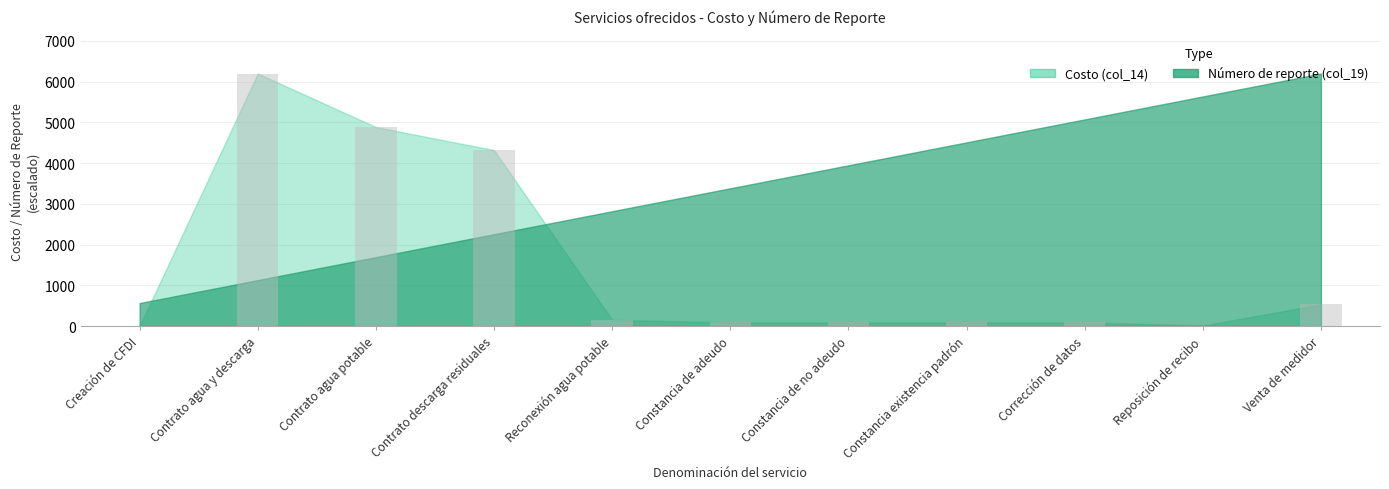

Where is the data nearest to the value 3100?

Contrato descarga residuales